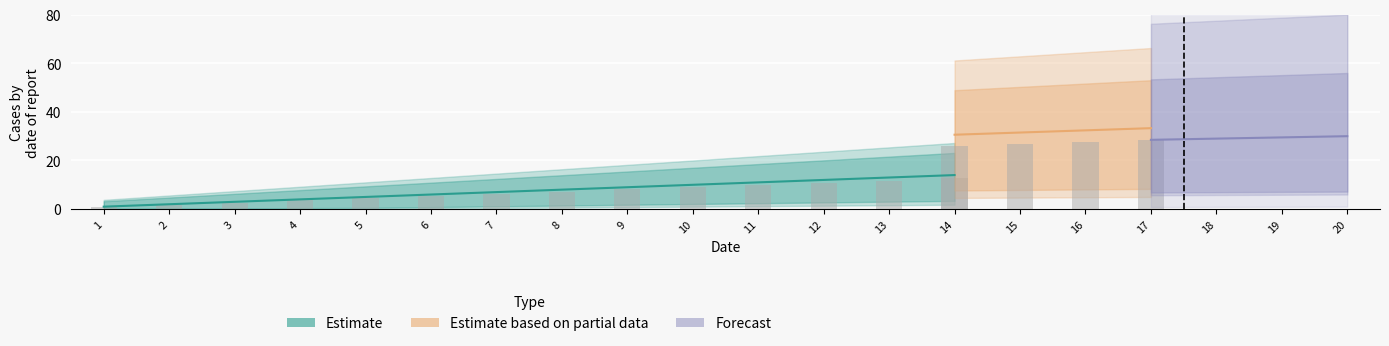

The value of Estimate at 11 is 11. True or false?

True